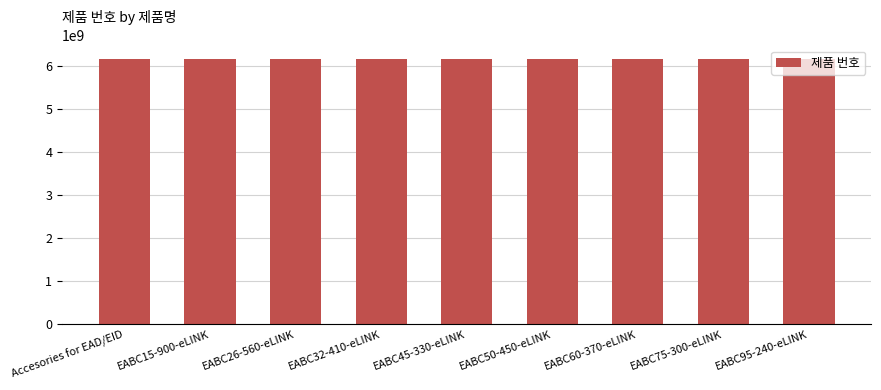

Is it true that the value at EABC60-370-eLINK is 3392076303?

False